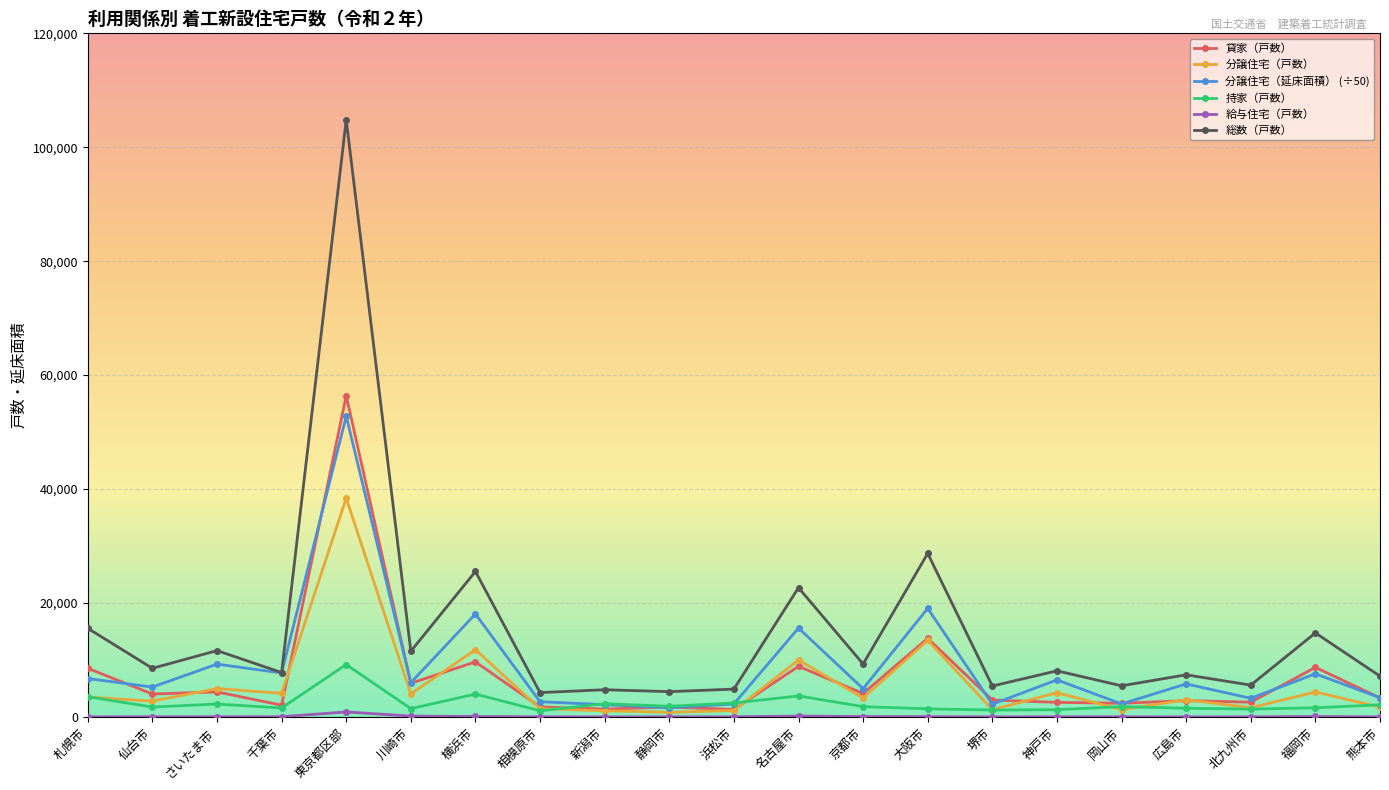

The 貸家（戸数） series shows 2954.0 at 堺市. True or false?

True